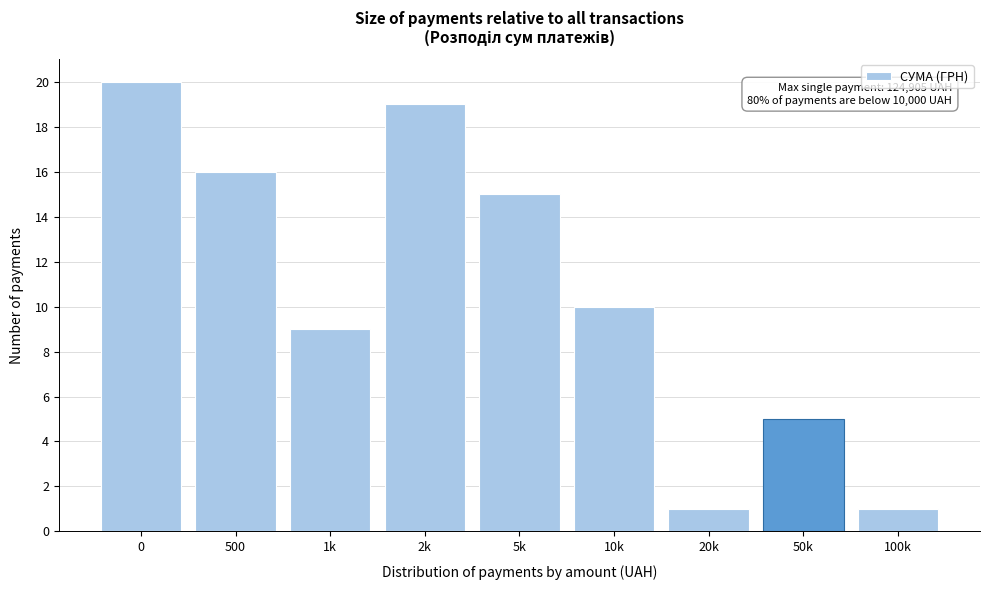

Reading left to right, transcribe all the data shown in this chart.

20	16	9	19	15	10	1	5	1